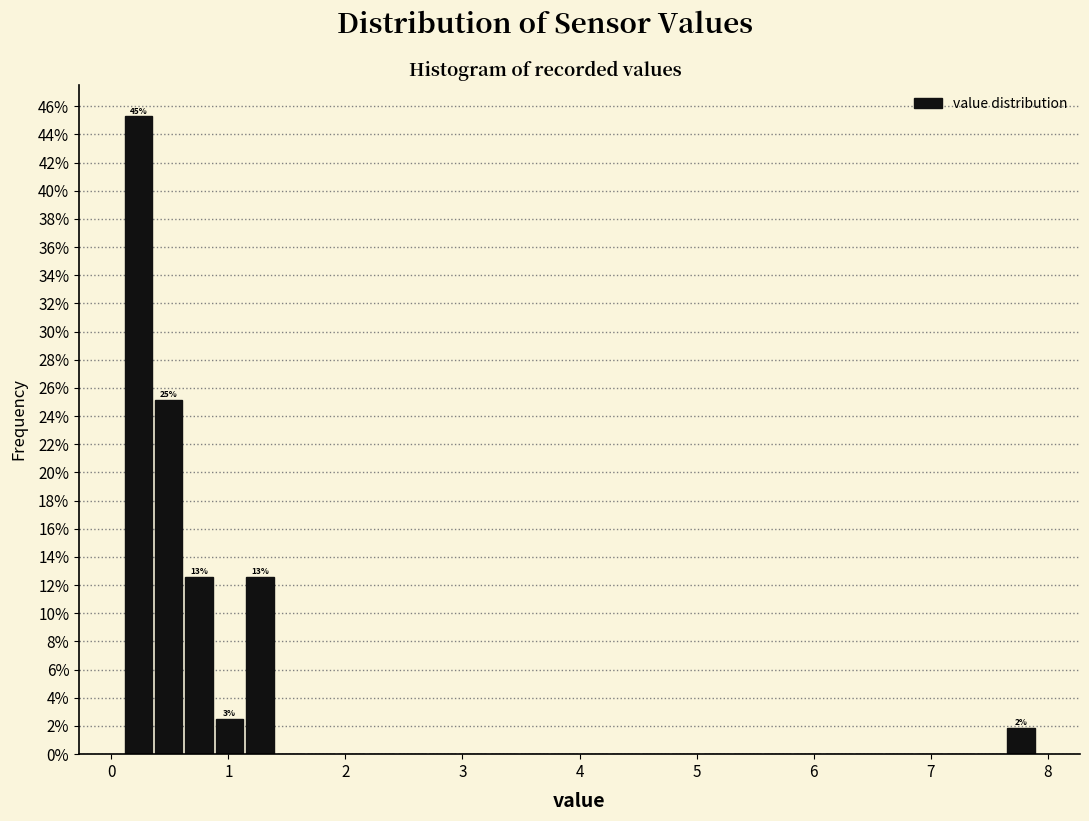

Around what value on the x-axis is the tallest bar? Give the approximate position of its centre, as read against the axis.

0.2